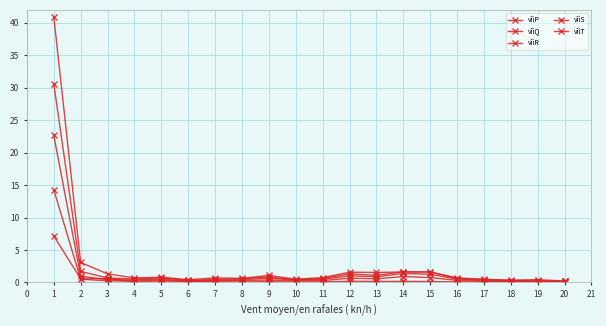

True or false: vîìP and vîìQ intersect in this chart.

False